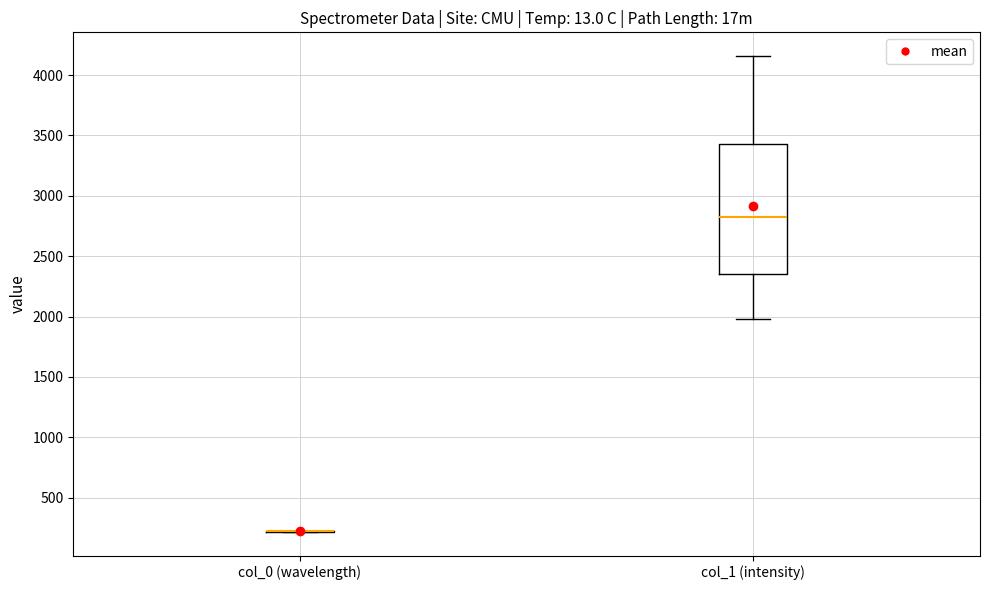

Where is the lower edge of the box for col_1 (intensity) on the y-axis? The values are not printed on the chart, so give them approximately, as read against the axis.

2350